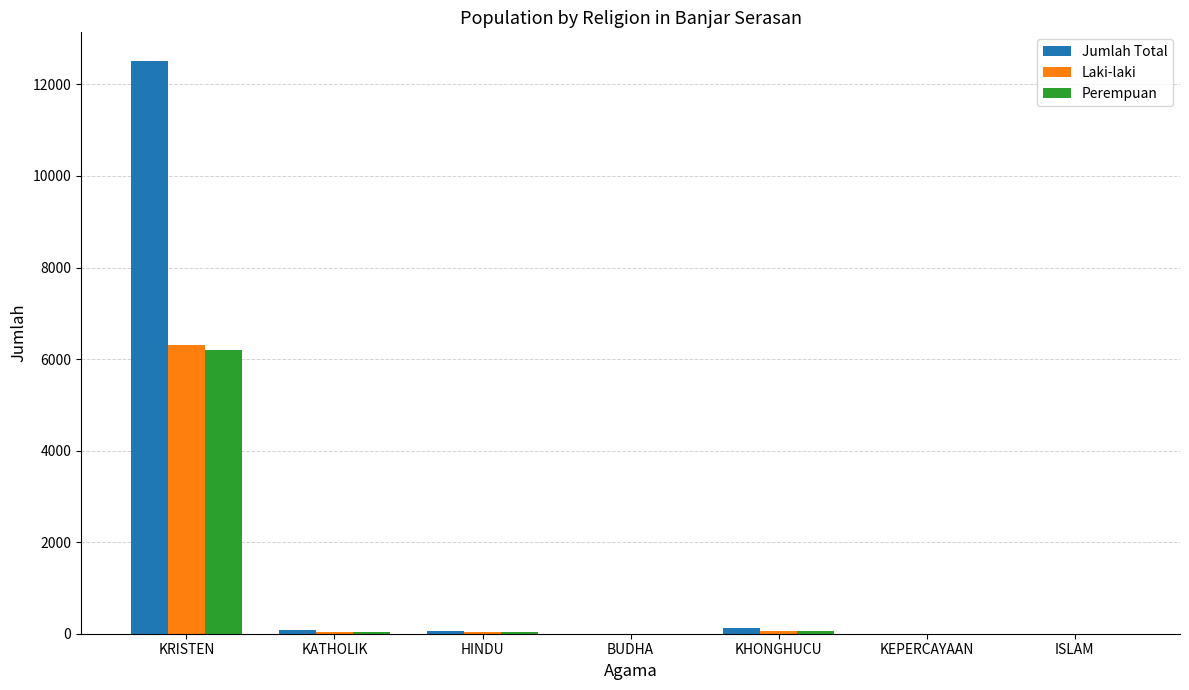

What is the difference between the Laki-laki values at BUDHA and HINDU?

29